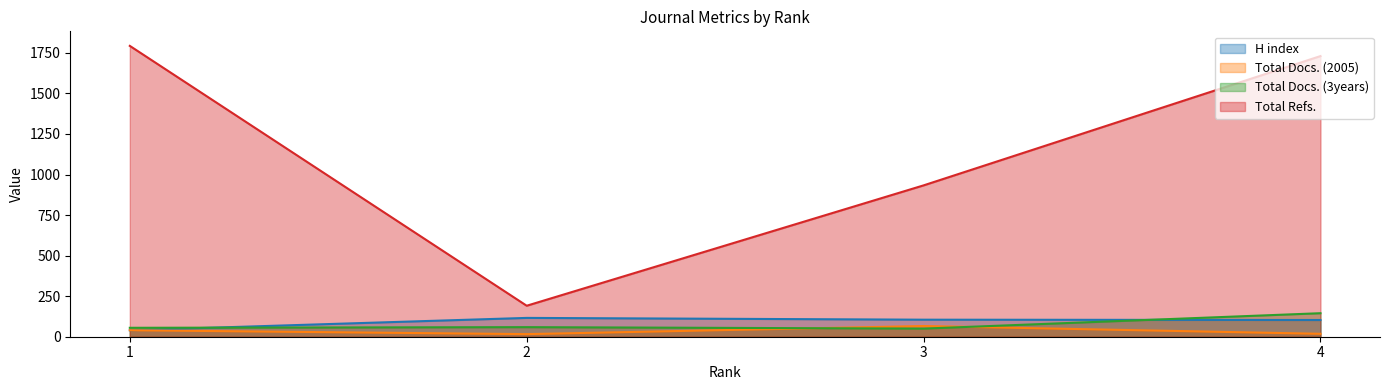

How many values in the Total Docs. (2005) series exceed 40?

1